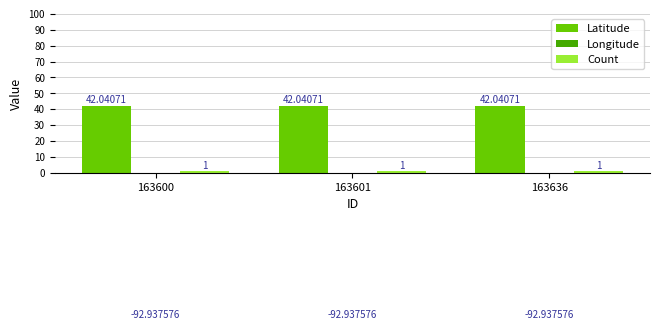

What is the minimum value shown in the chart?

-92.9